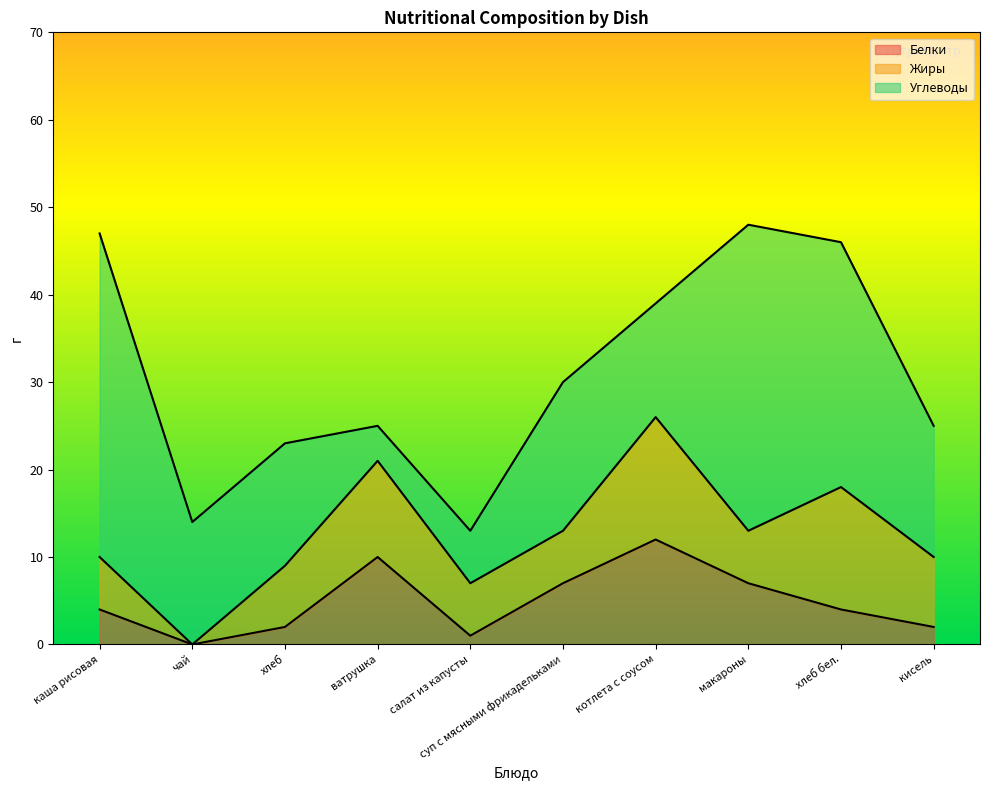

What is the label of the 10th point from the right?

каша рисовая